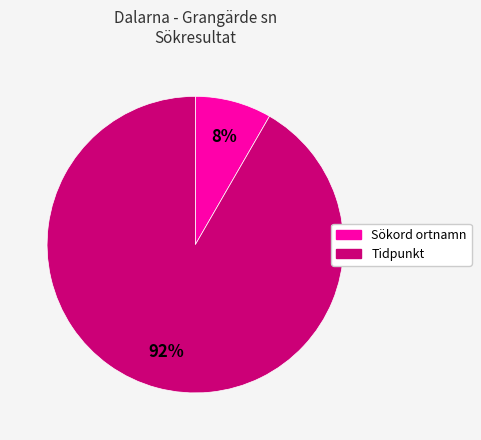

Is there any slice that represents more than half of the pie?

Yes